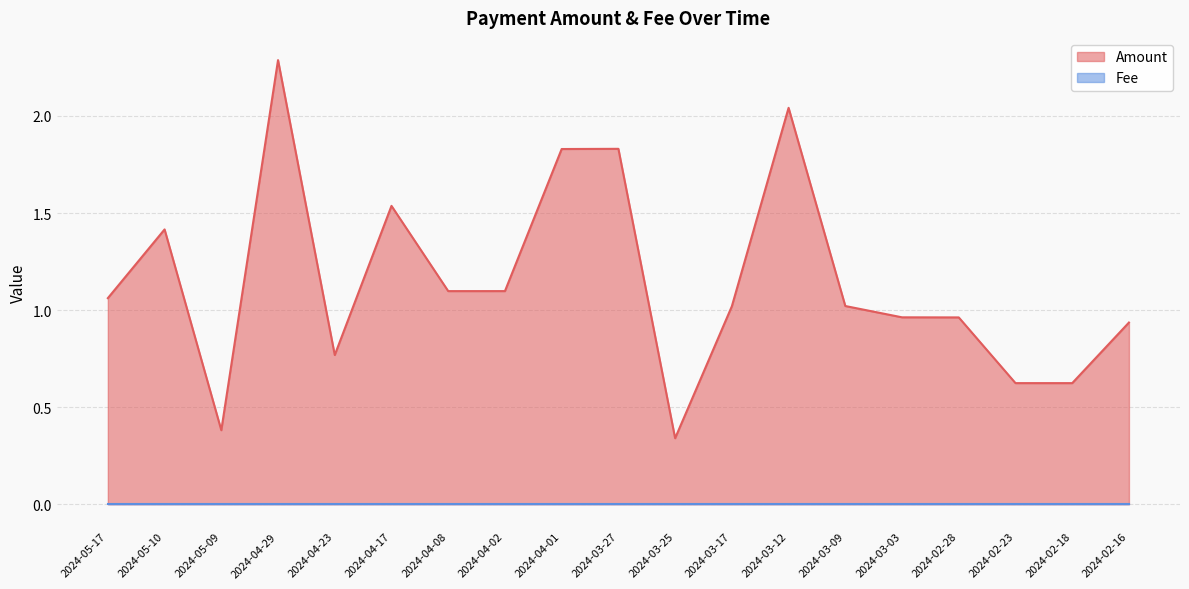

How many values are below 1?

8